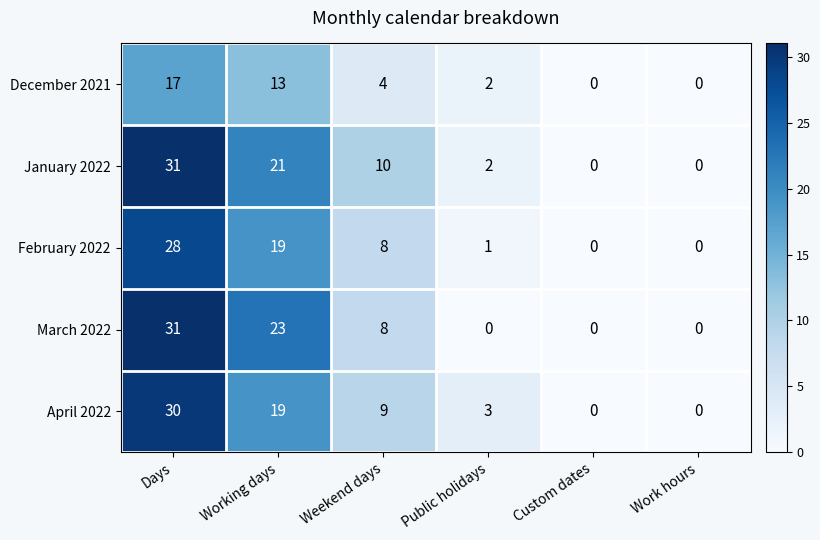

The value of March 2022 at Custom dates is 20. True or false?

False